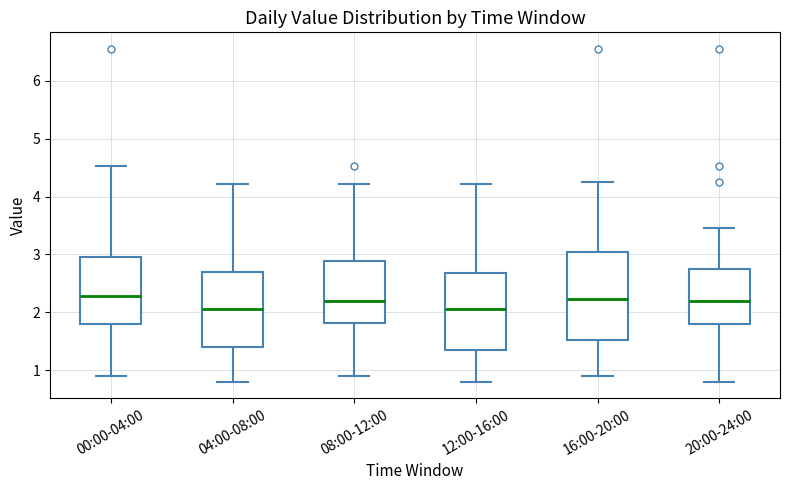

Reading left to right, read every box against the y-axis: the position of its median line, the range the box covers, and the ends of its whiskers. The values are not printed on the chart, so give them approximately, as read against the axis.

00:00-04:00: median 2.3, box 1.8 to 3.0, whiskers 0.9 to 4.5
04:00-08:00: median 2.1, box 1.4 to 2.7, whiskers 0.8 to 4.2
08:00-12:00: median 2.2, box 1.8 to 2.9, whiskers 0.9 to 4.2
12:00-16:00: median 2.1, box 1.3 to 2.7, whiskers 0.8 to 4.2
16:00-20:00: median 2.2, box 1.5 to 3.0, whiskers 0.9 to 4.3
20:00-24:00: median 2.2, box 1.8 to 2.7, whiskers 0.8 to 3.5